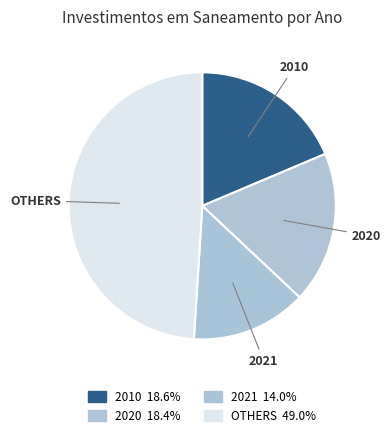

Approximately how many times larger is the value at 2021 compared to OTHERS?

0.3